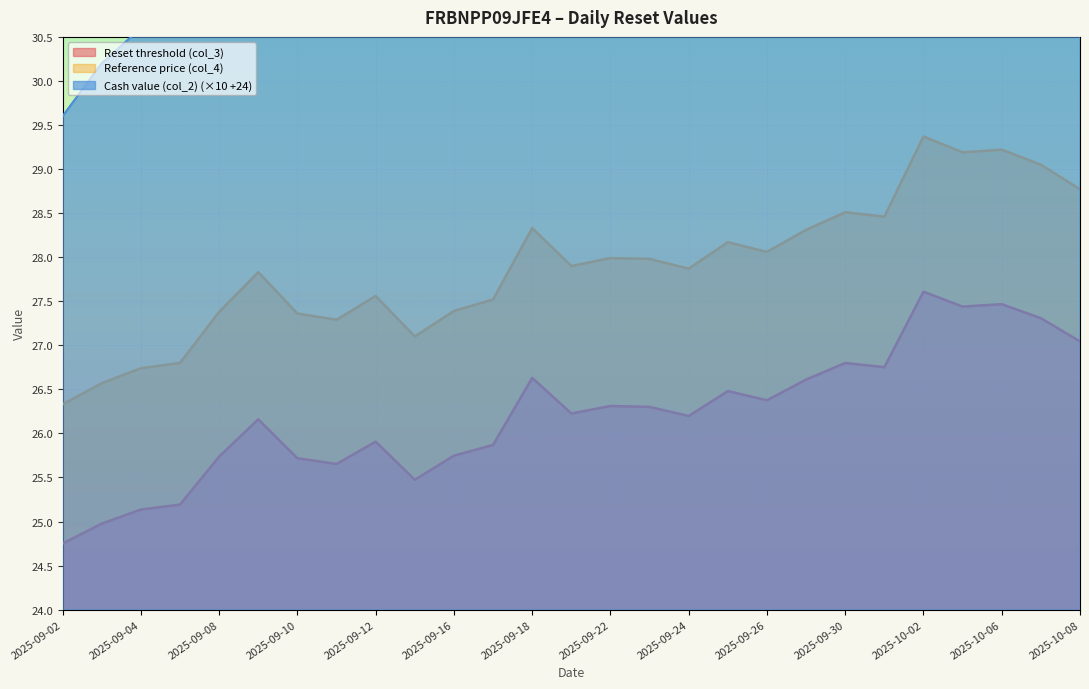

True or false: Reset threshold (col_3) and Cash value (col_2) cross at least once.

False